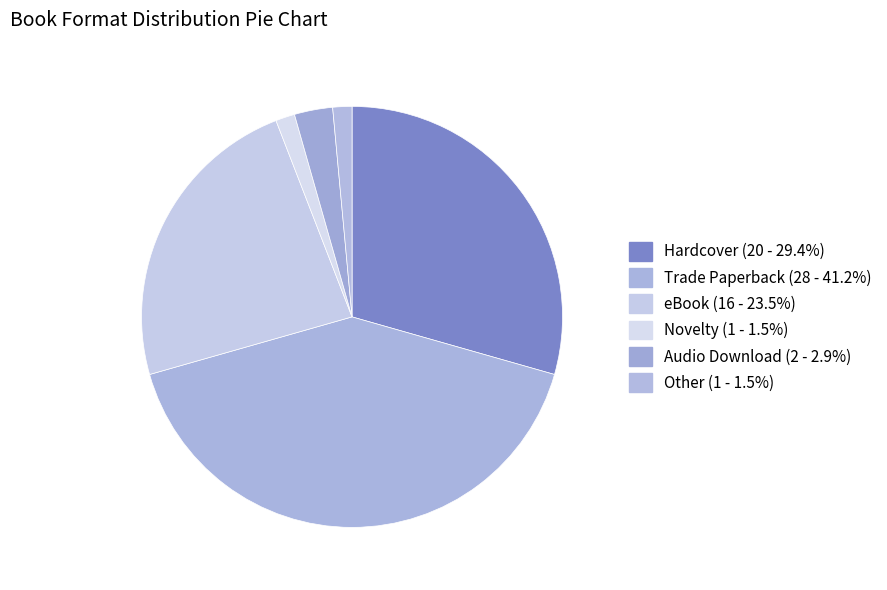

How many slices are in this pie chart?

6